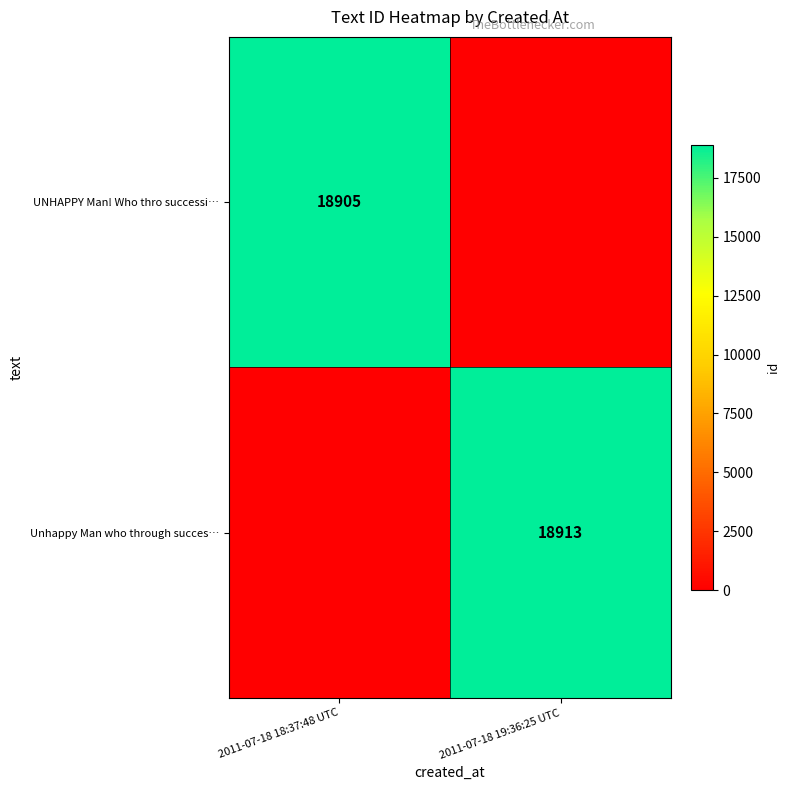

The UNHAPPY Man! Who thro successi… series shows 18905 at 2011-07-18 18:37:48 UTC. True or false?

True